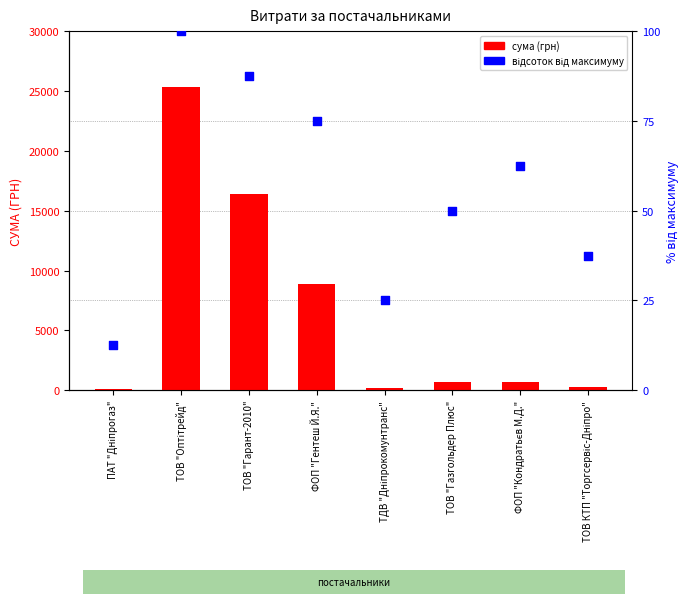

At how many categories does at least one series exceed 12542?

2